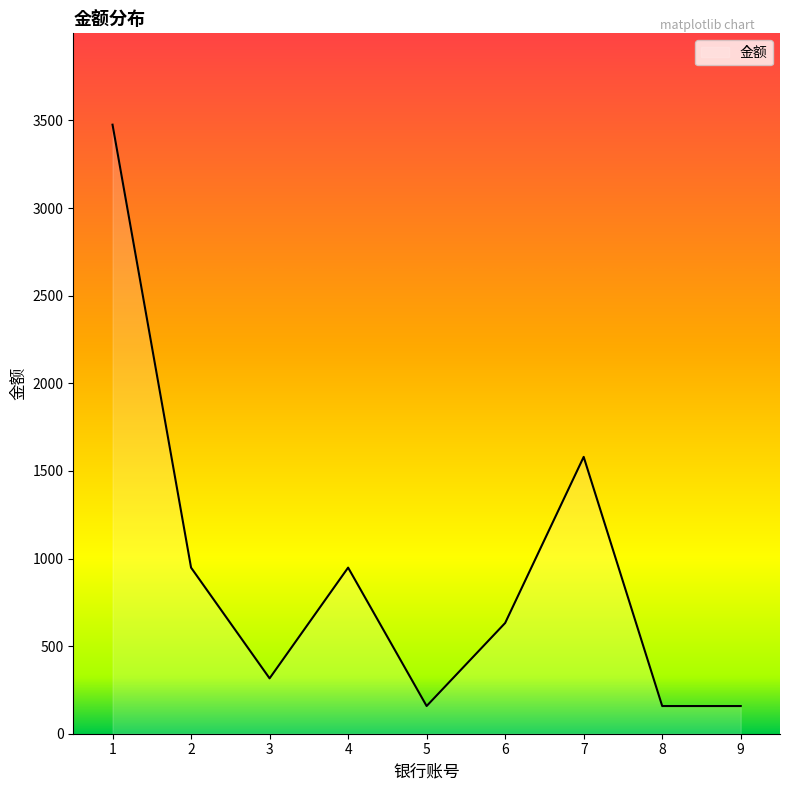

Which category has the highest value across all series?

1